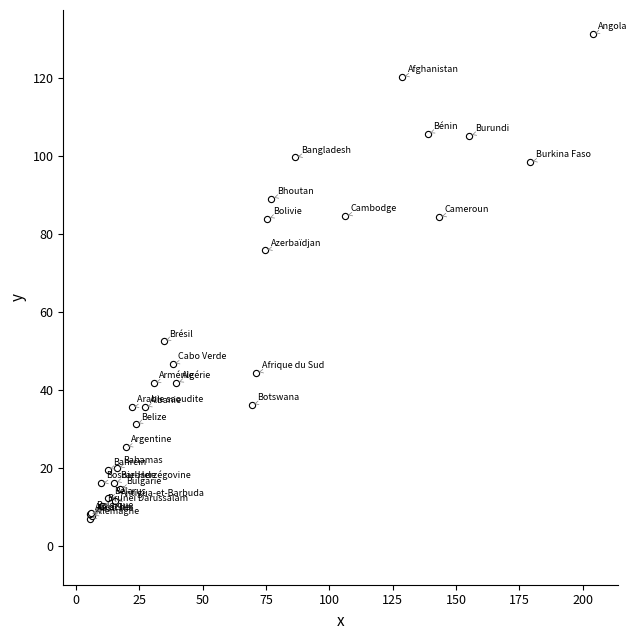

What Y value in the scatter plot is closest to 69?

75.8